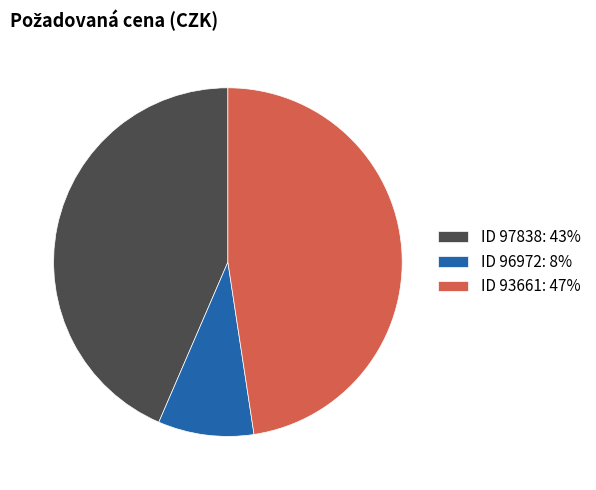

Which slice is the smallest?

ID 96972: 8%